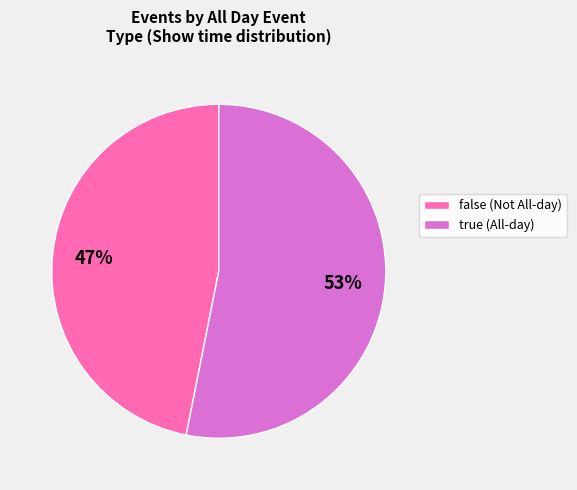

Which category accounts for the majority?

true